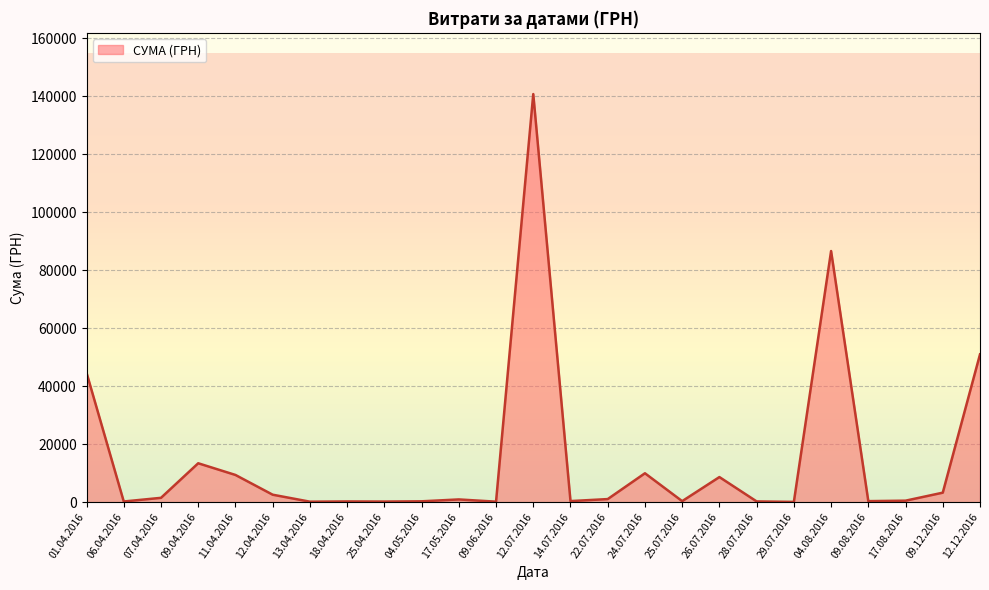

What is the maximum value shown in the chart?

140706.2